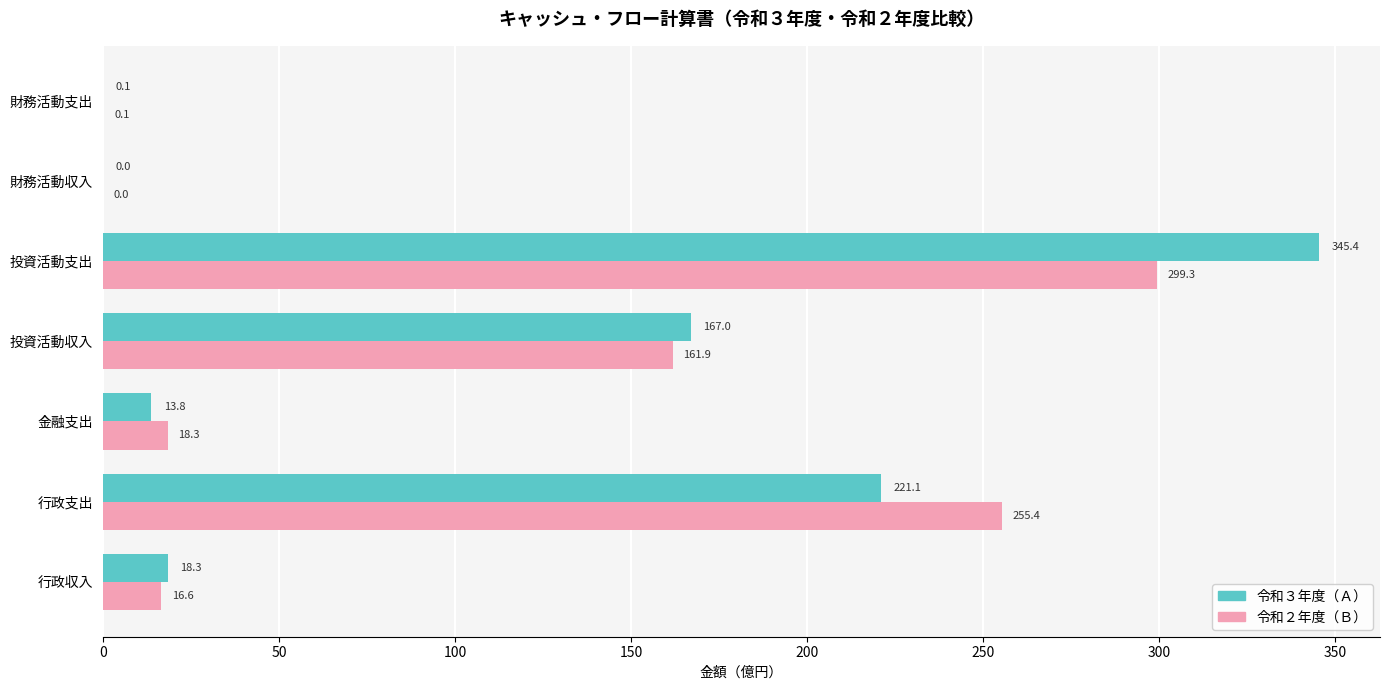

Is it true that 令和２年度（Ｂ） equals 0.1 at 財務活動支出?

True